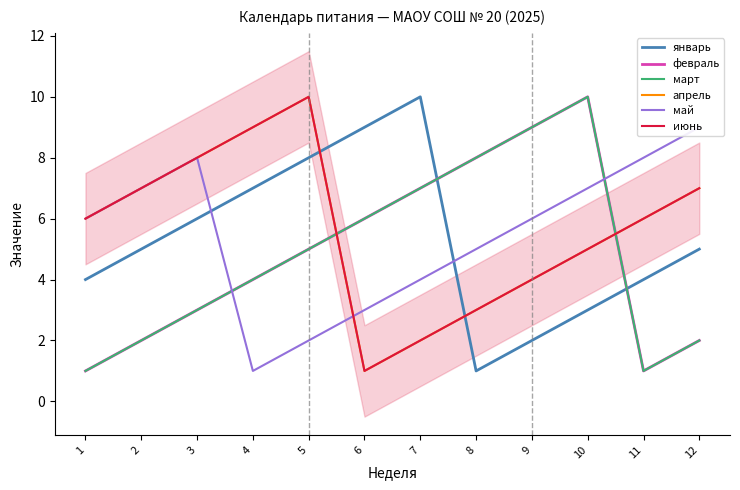

Which series has the widest spread of values?

январь